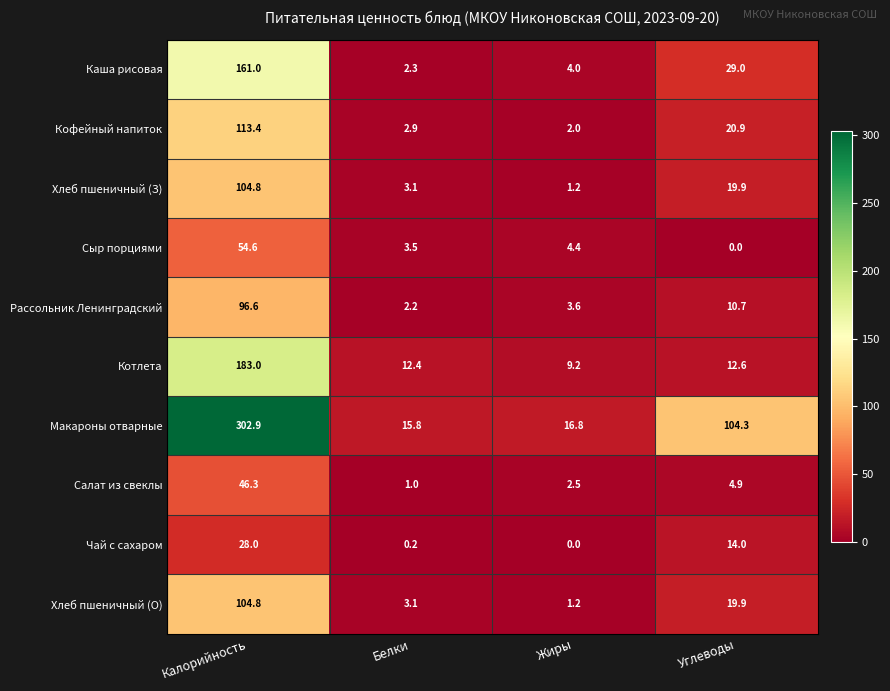

What is the total value across all series at Калорийность?

1195.4